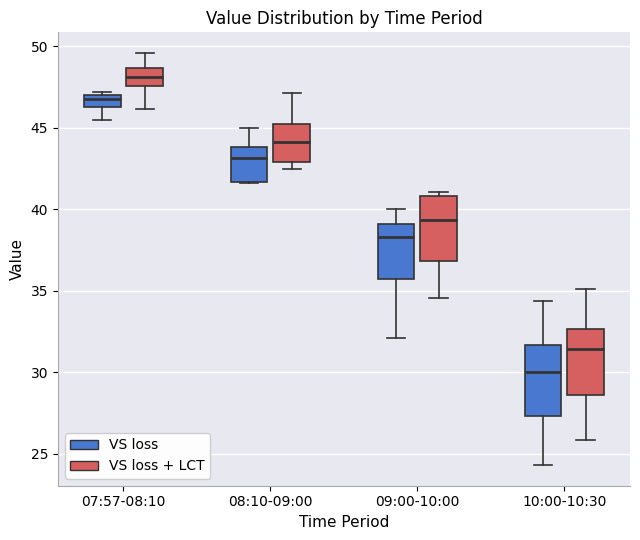

Where does the median line of the box for 09:00-10:00 (VS loss + LCT) sit on the y-axis? The values are not printed on the chart, so give them approximately, as read against the axis.

39.5